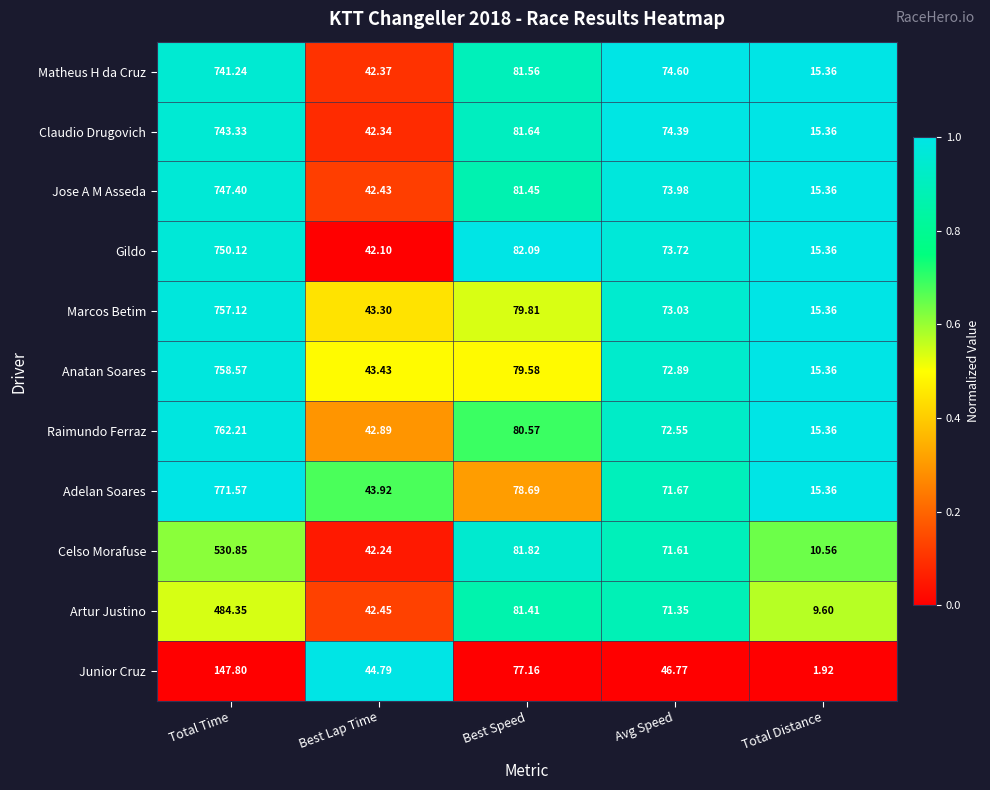

At which category is the sum across all series the highest?

Total Time